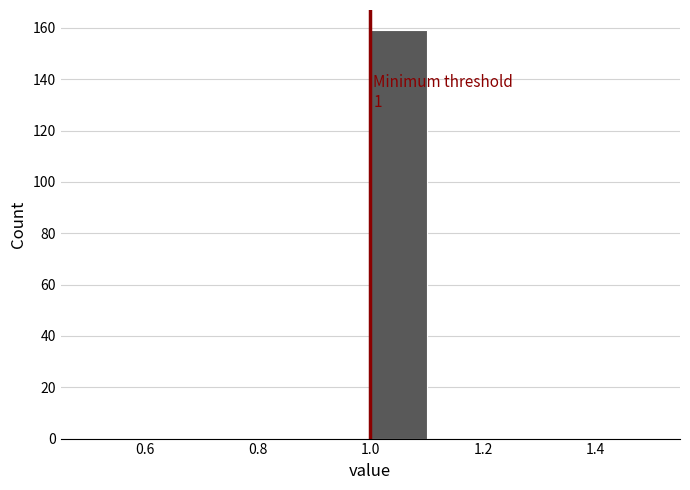

Over which range of the x-axis is the bar tallest?

1.0 to 1.1